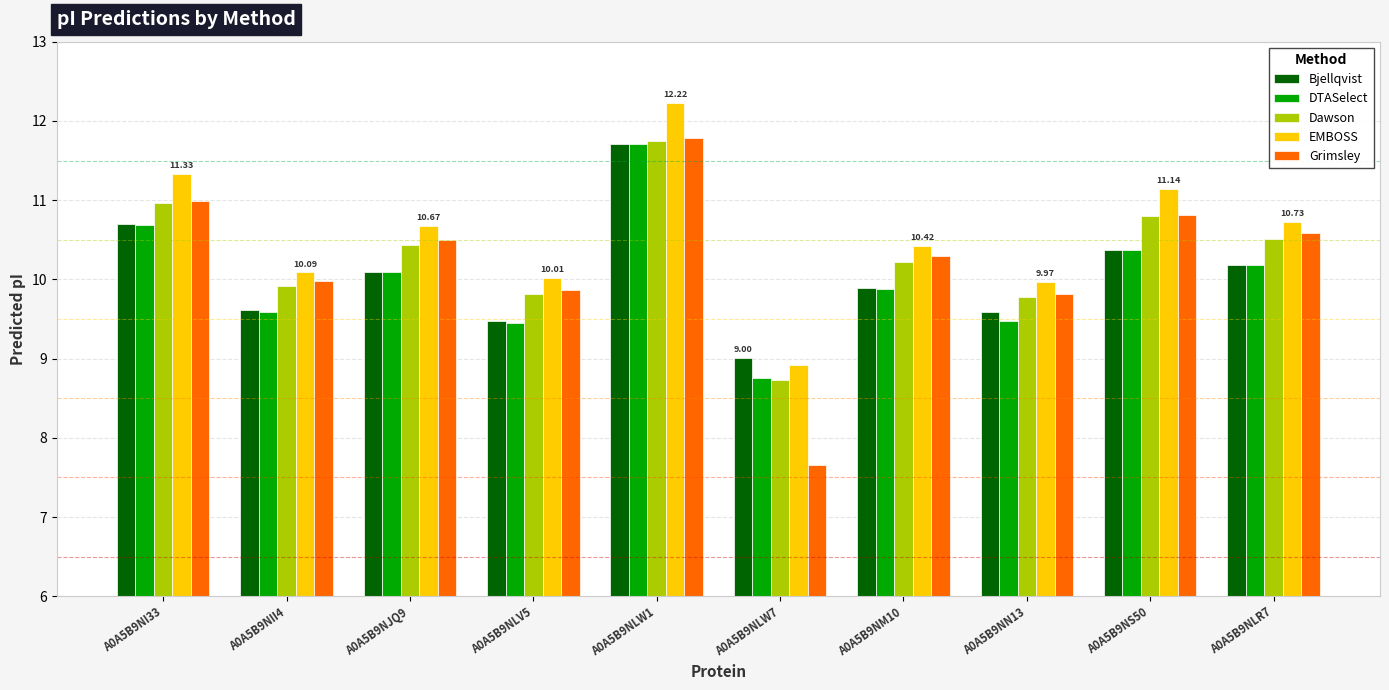

What is the total value across all series at A0A5B9NLW1?

59.2